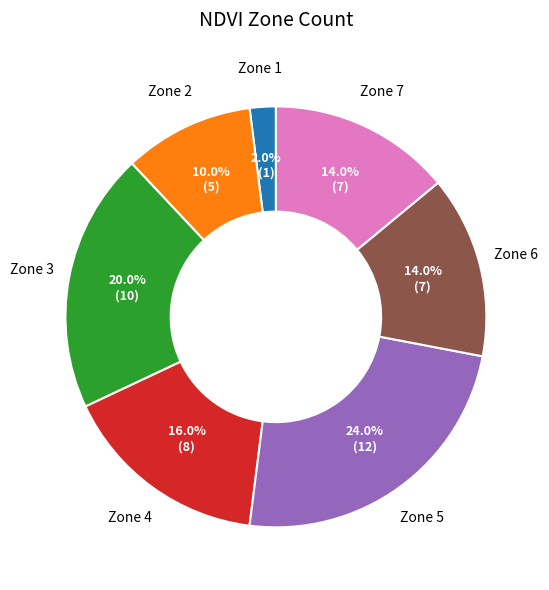

Is there any slice that represents more than half of the pie?

No